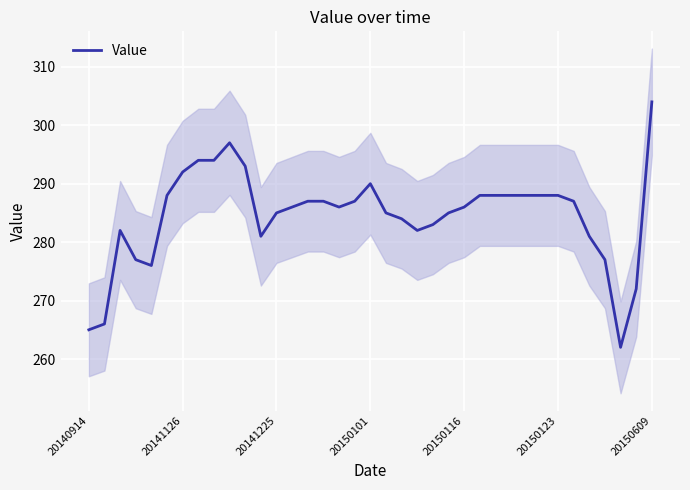

Is it true that the value at 15 is 287?

True